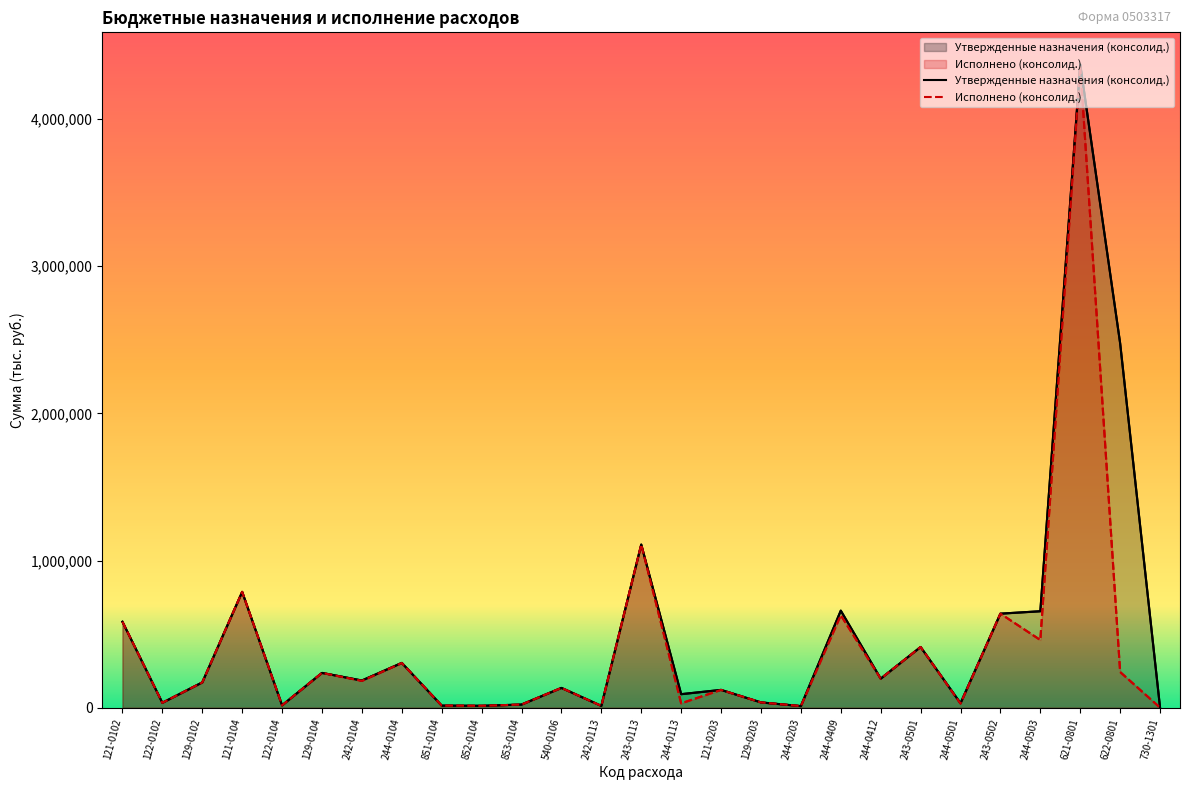

Reading right to left, list all the values displayed in this chart.

Утвержденные назначения (консолид.): 1299.0	2475200.0	4368952.0	655858.0	639404.0	31047.1	413041.2	198000.0	659900.0	11600.0	36741.0	121659.0	92614.0	1108853.7	13000.2	135222.0	22049.0	13542.0	14957.0	304943.0	185487.0	237029.0	16759.0	787330.0	172388.0	34230.0	584482.0
Исполнено (консолид.): 1297.2	243200.0	4361357.7	460504.7	639404.0	29072.1	413040.9	198000.0	628970.6	11600.0	36741.0	121659.0	30388.0	1108853.7	13000.0	135222.0	22048.5	13542.0	14957.0	304239.2	182987.0	237029.0	16758.2	787329.2	172386.7	34230.0	584481.7